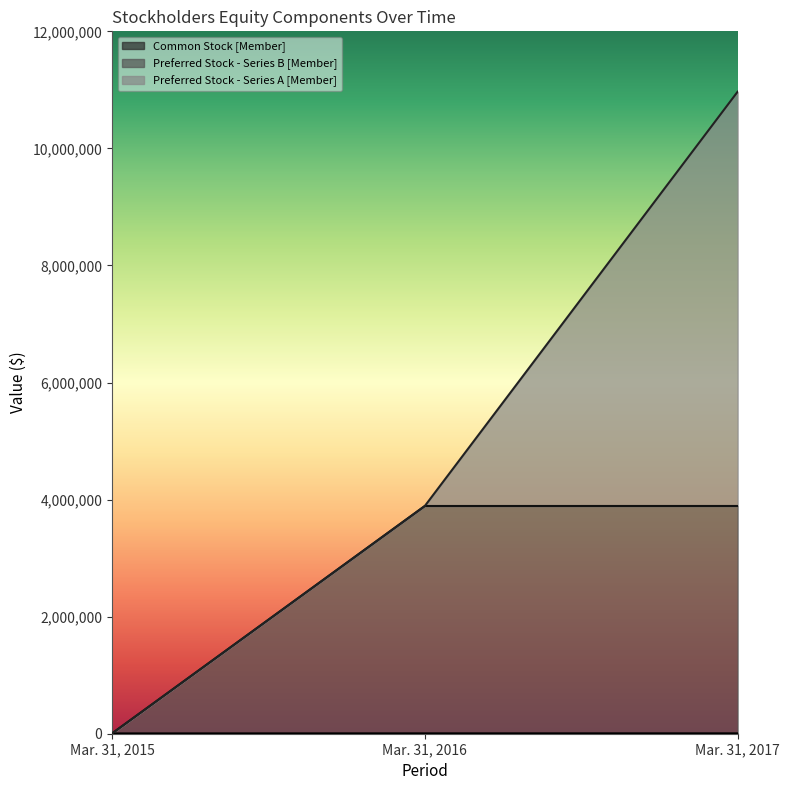

What is the difference between the second highest and minimum values in the Common Stock [Member] series?

1013